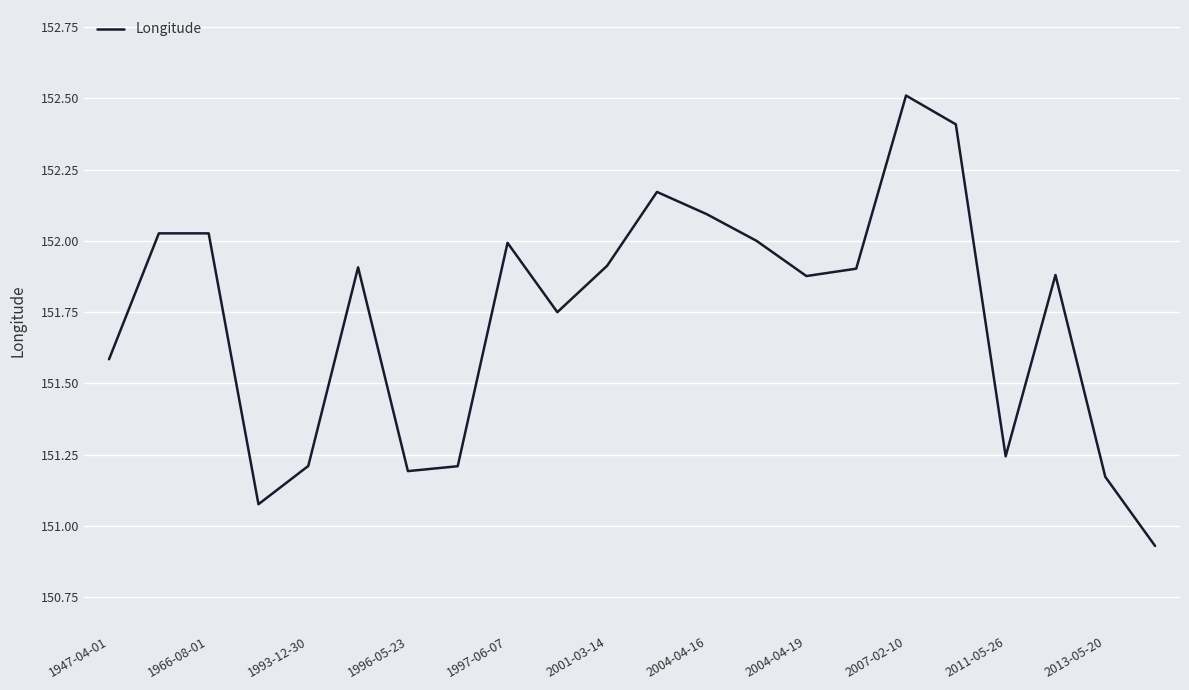

What is the greatest value displayed?

152.5